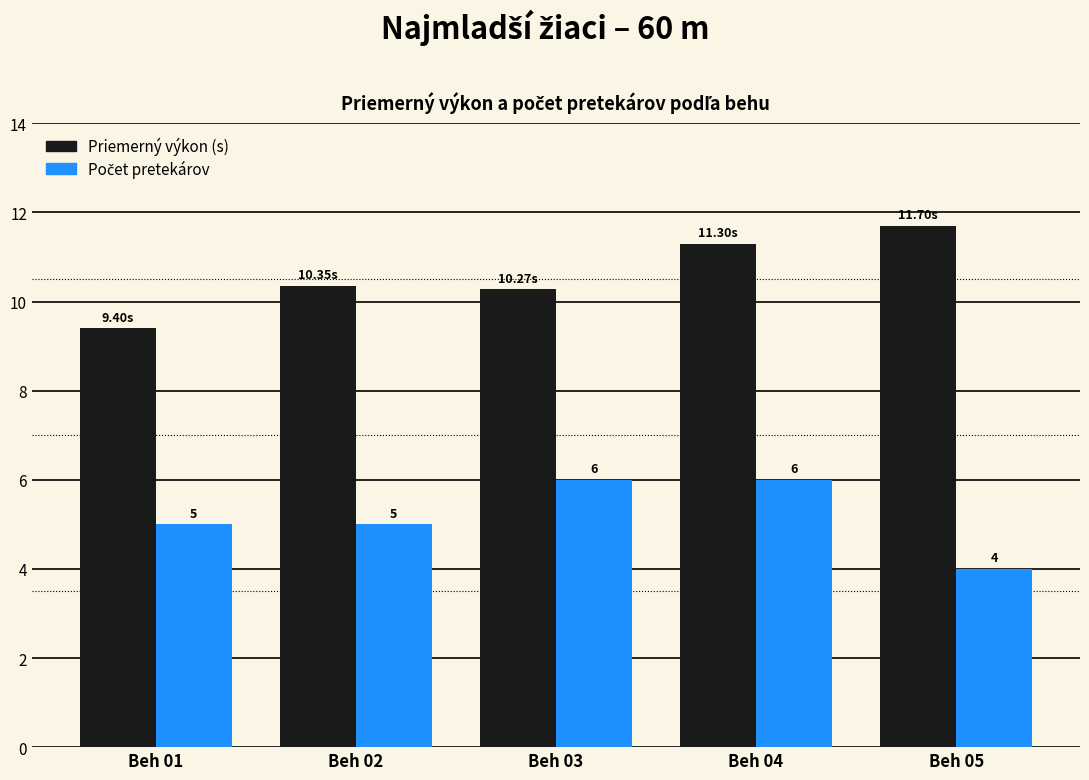

Which series changed the most between Beh 01 and Beh 04?

Priemerný výkon (s)